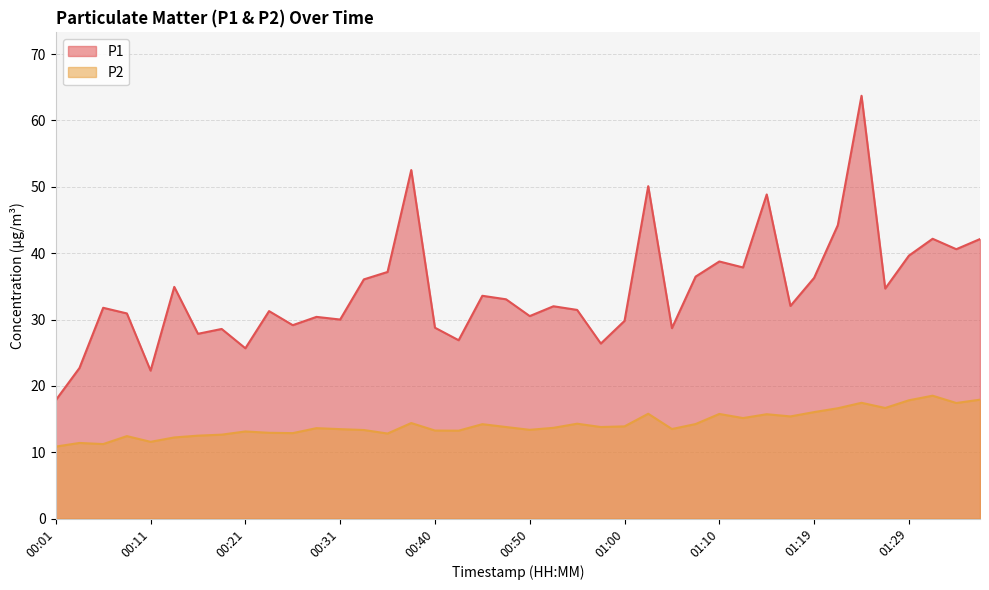

What are all the series names shown in the legend?

P1, P2